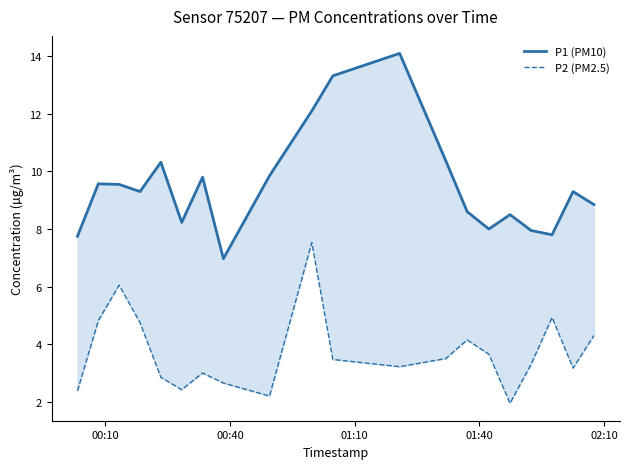

Which series has the widest spread of values?

P1 (PM10)